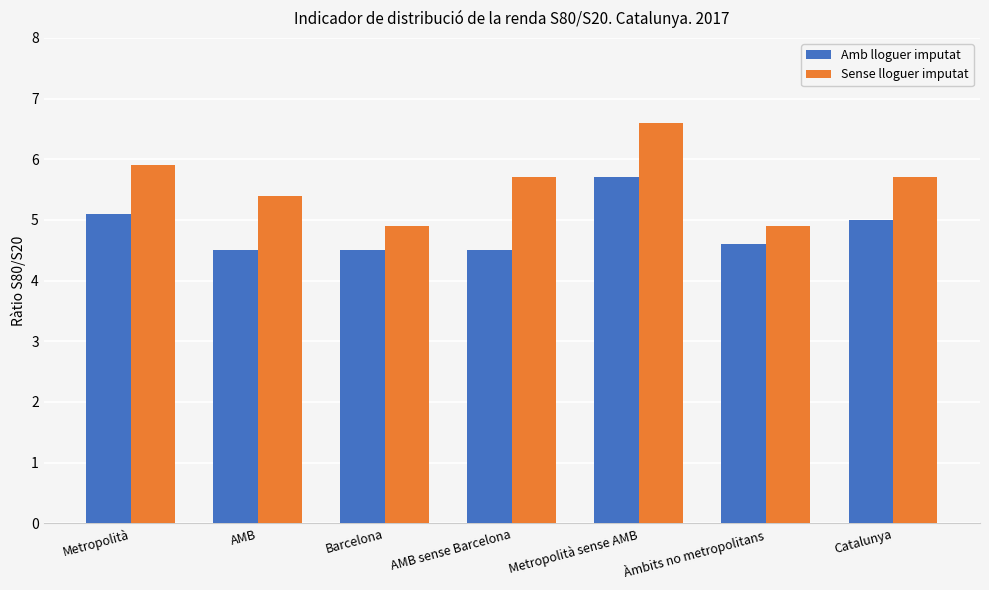

What is the minimum value for Amb lloguer imputat?

4.5